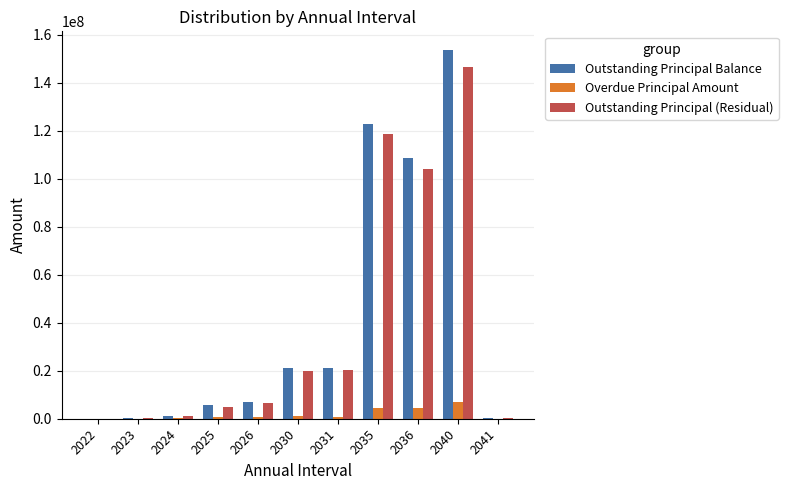

At which category is the sum across all series the highest?

2040